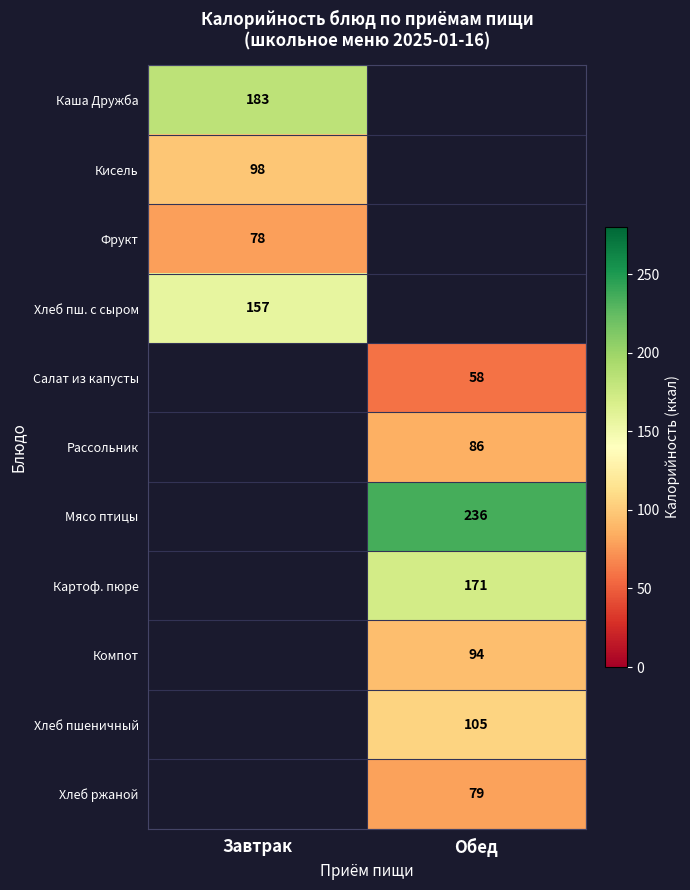

Is it true that Салат из капусты equals 14.3 at Обед?

False